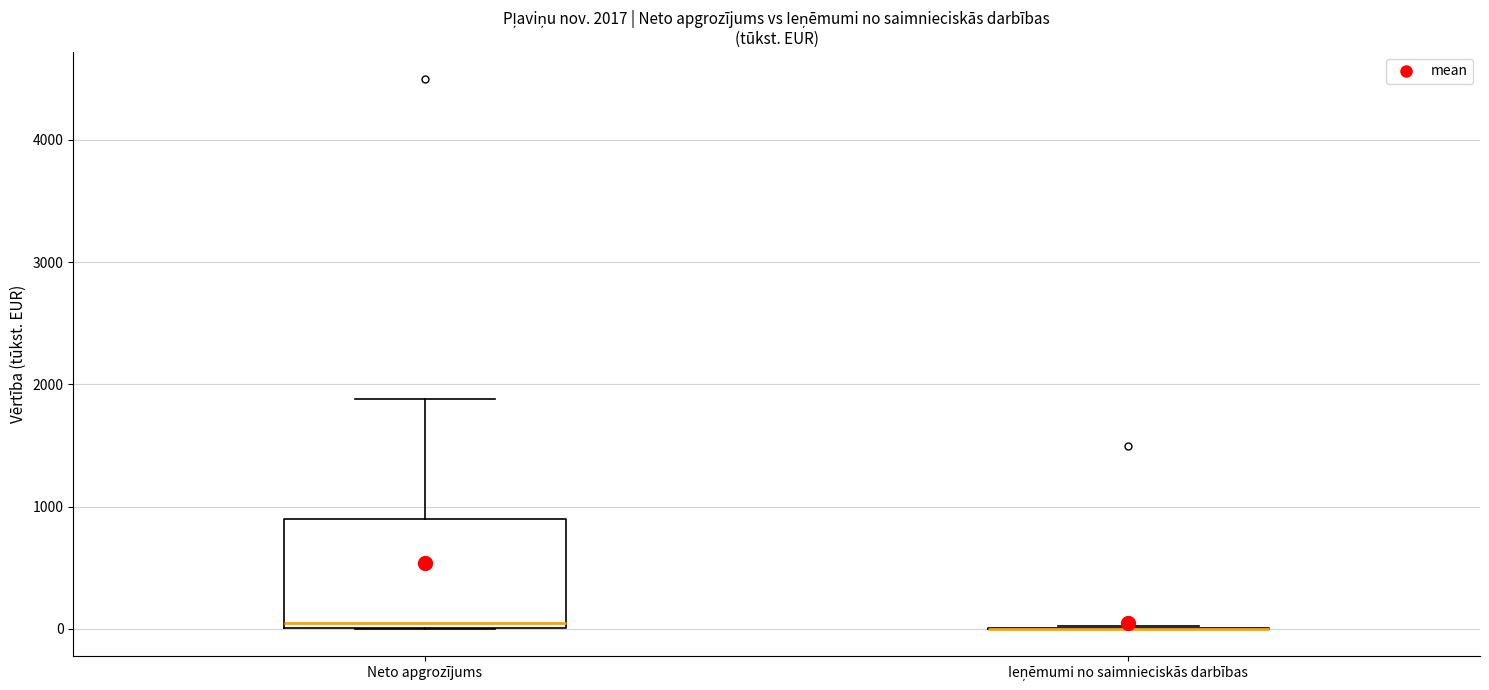

Which box is the tallest, from its lower edge to its upper edge?

Neto apgrozījums